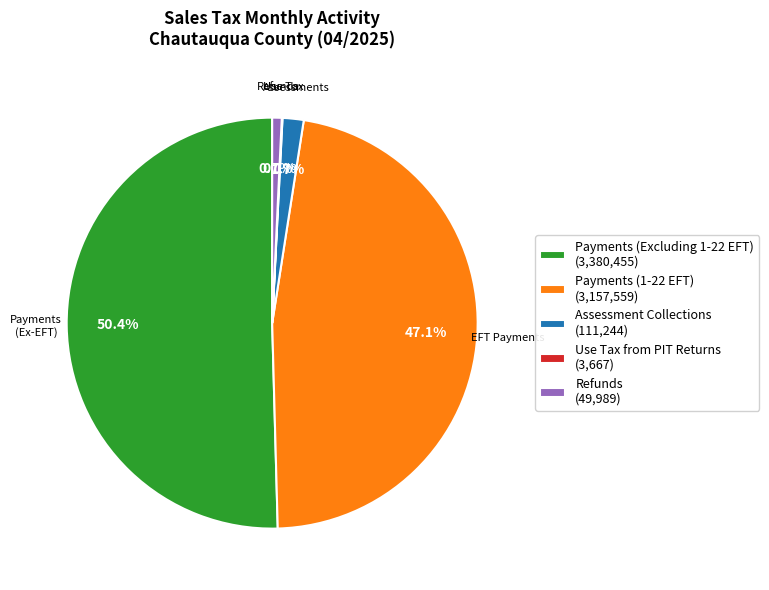

Does Payments (Excluding 1-22 EFT) (3,380,455) represent more than half of the total?

Yes